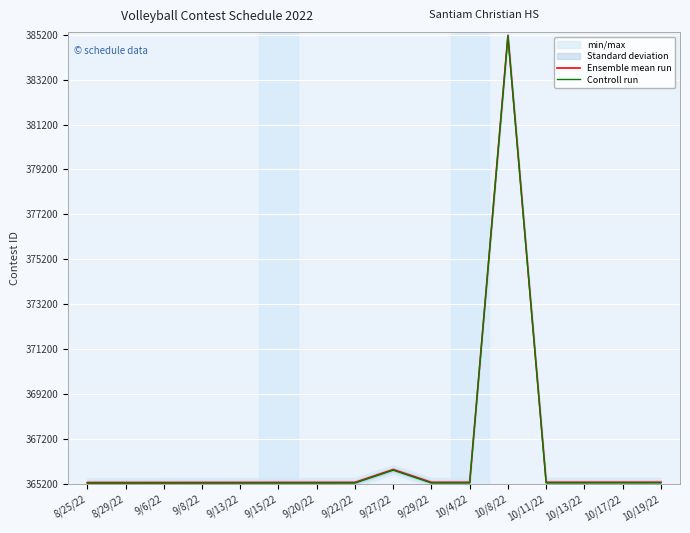

How many values in the Ensemble mean run series exceed 365276?

7